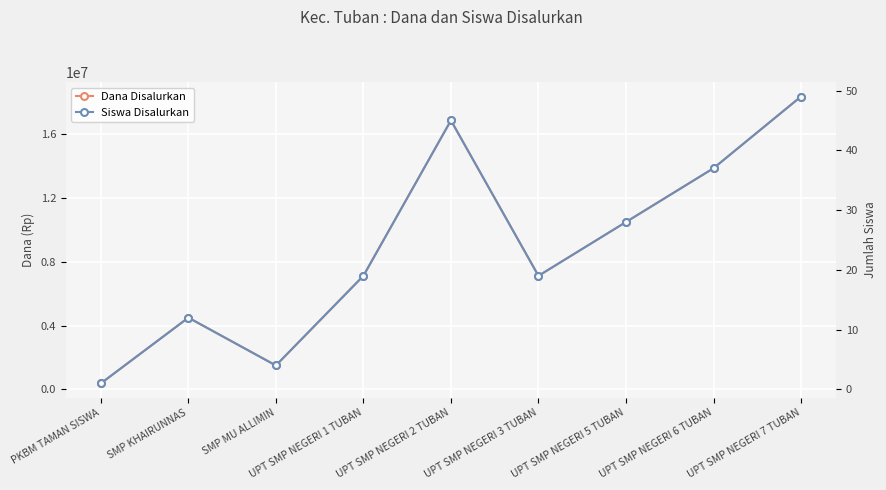

At which category does Siswa Disalurkan reach its first local peak?

SMP KHAIRUNNAS